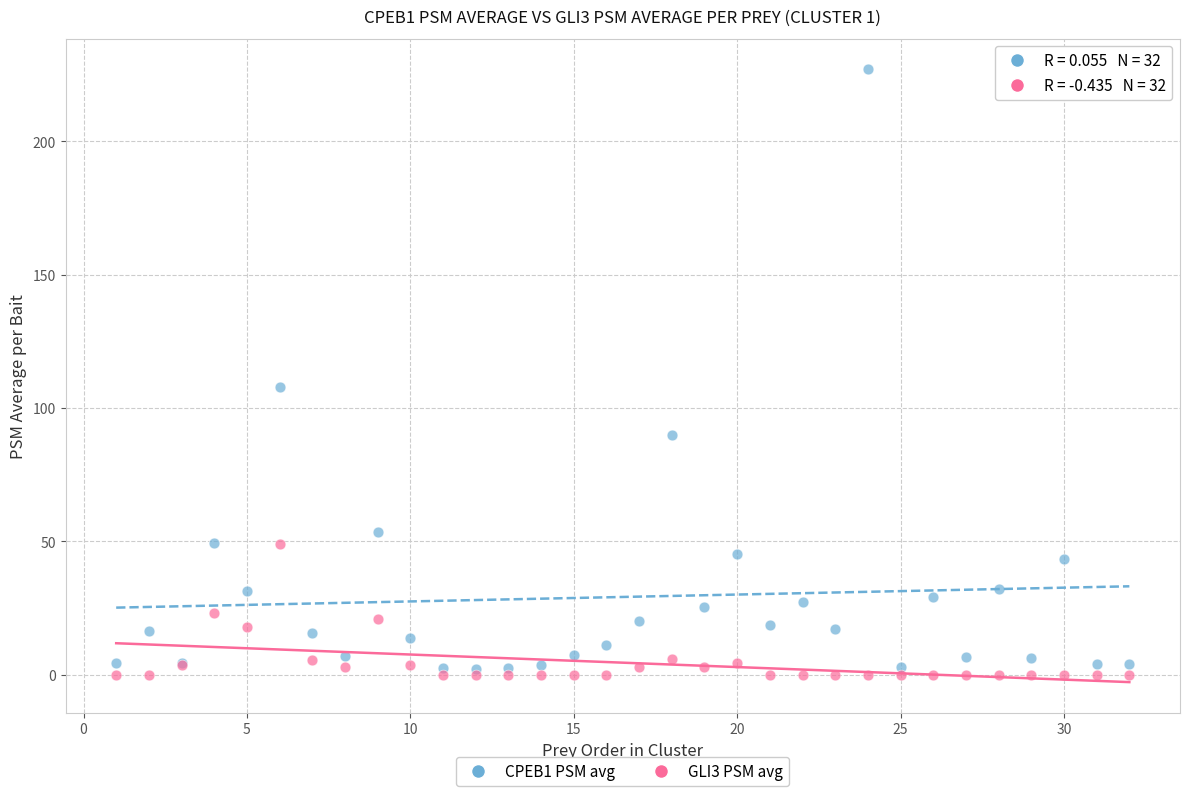

Across all series, what Y value is closest to 113?

107.8